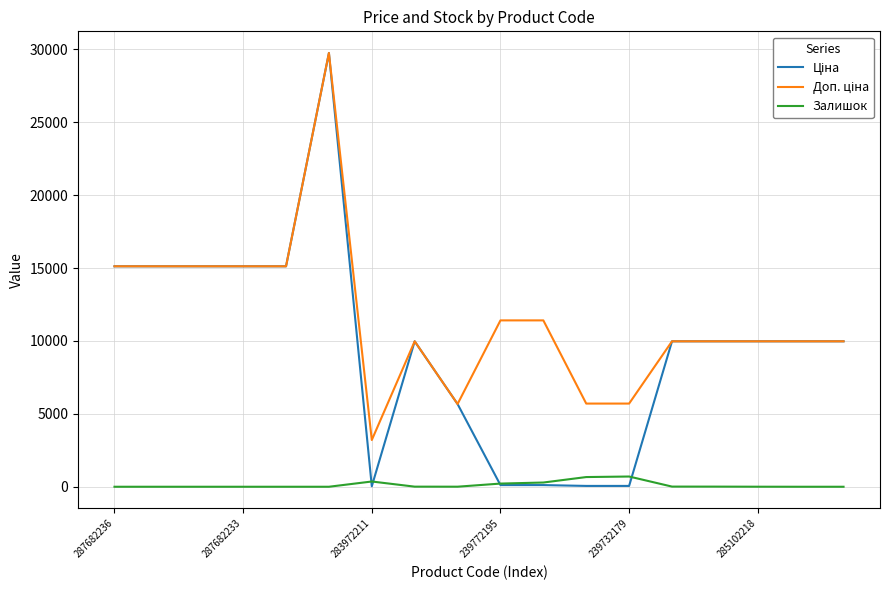

What is the maximum value for Залишок?

702.0